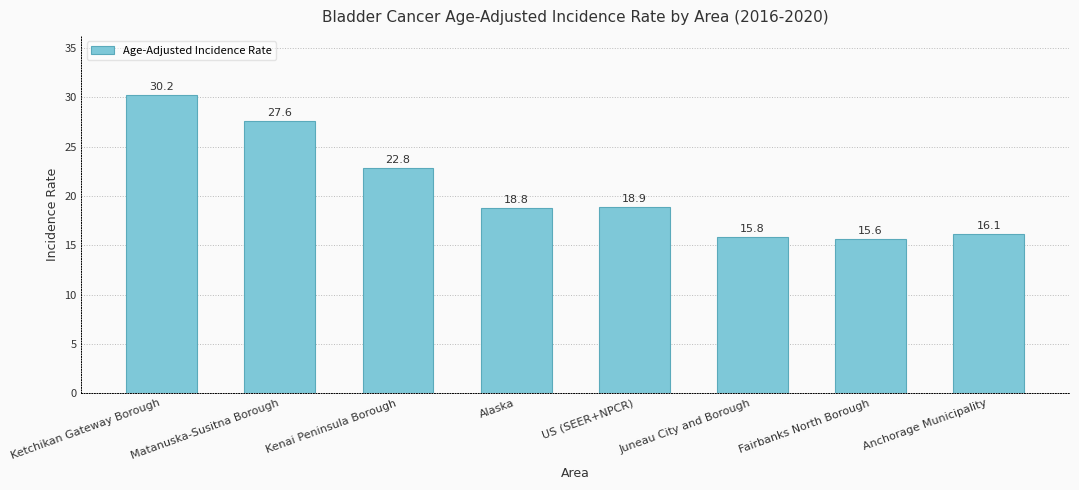

How many categories are shown in the chart?

8